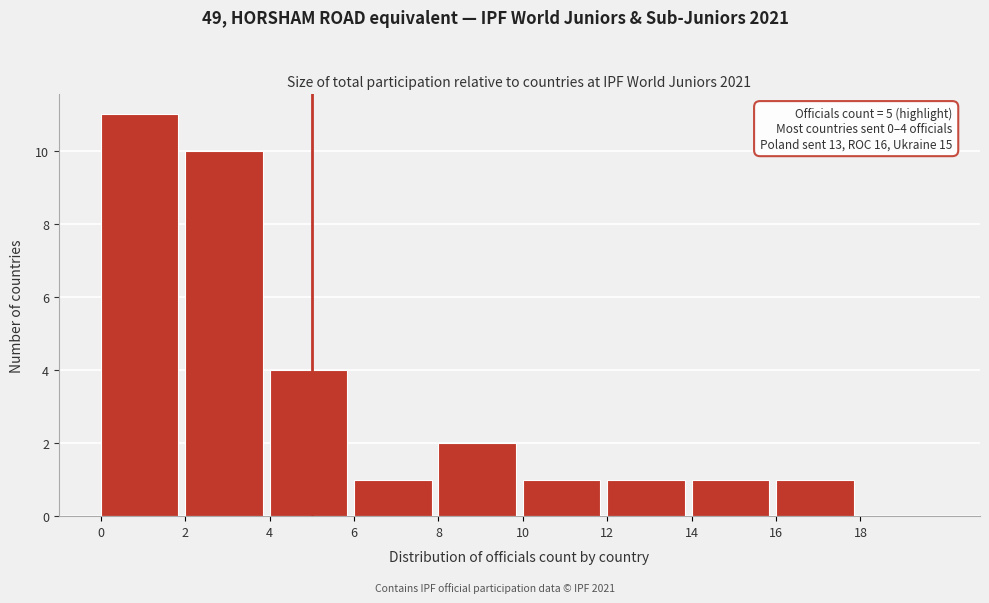

Which range on the x-axis has the tallest bar?

0 to 2